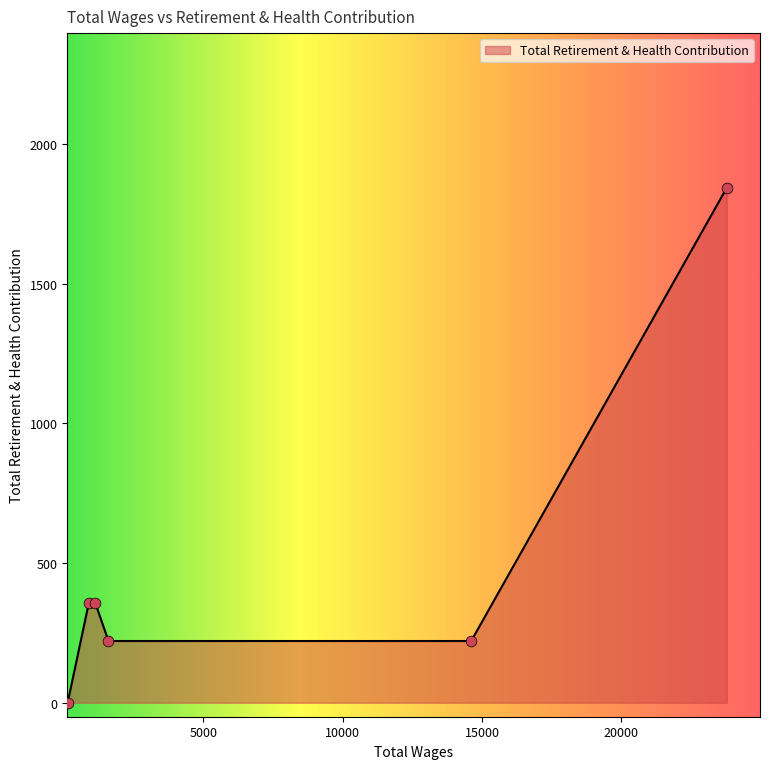

What is the sum of all values?

3001